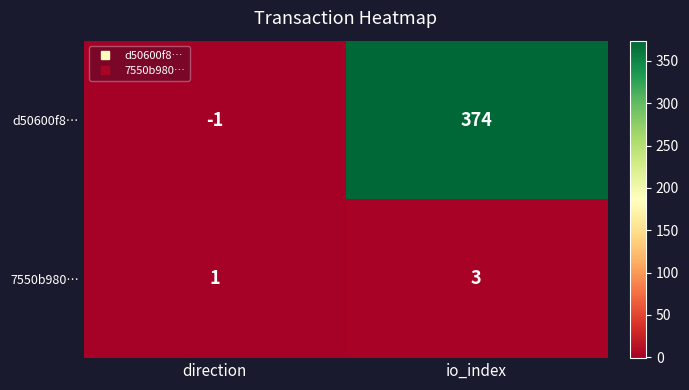

Reading left to right, extract all data points from this chart.

d50600f8…: -1	374
7550b980…: 1	3